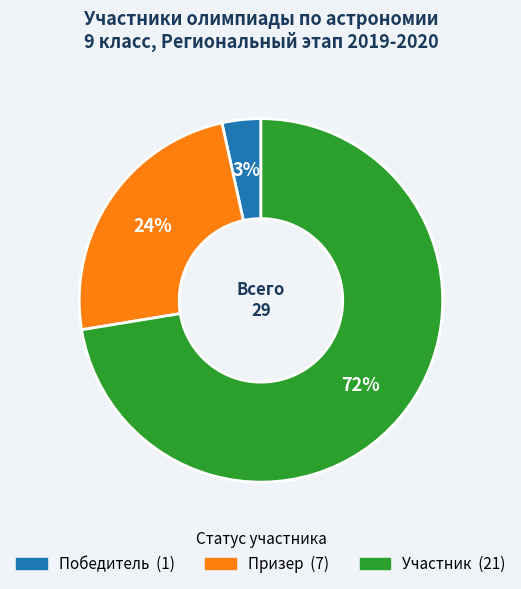

Is the sum of Участник and Призер greater than half?

Yes